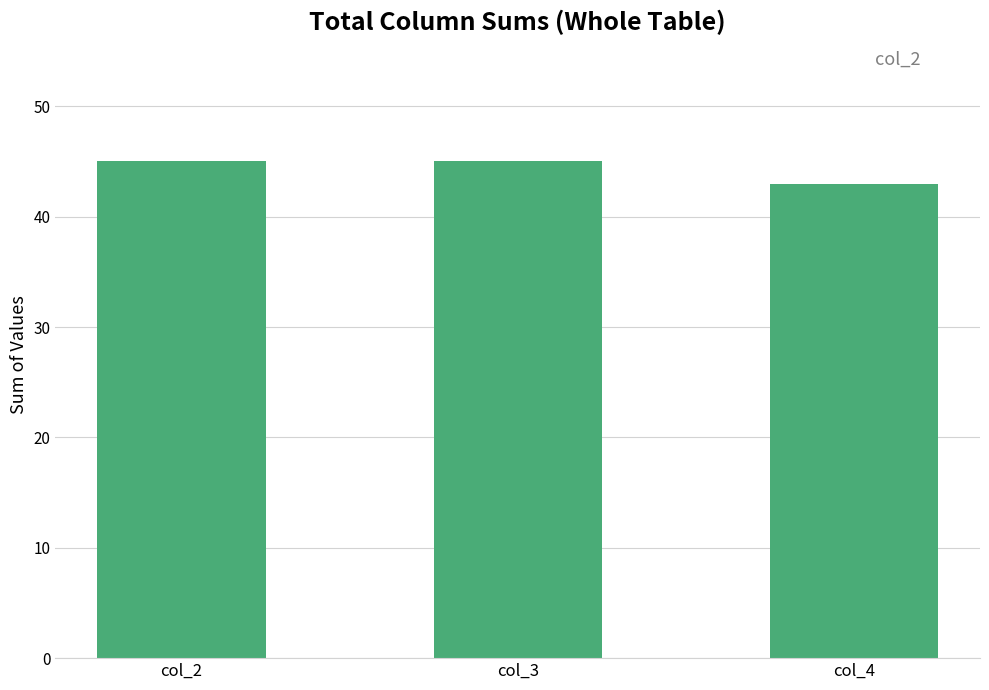

List the labels in order of value, smallest first.

col_4, col_2, col_3